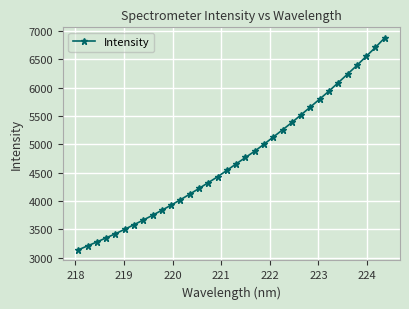

How many categories are shown in the chart?

34